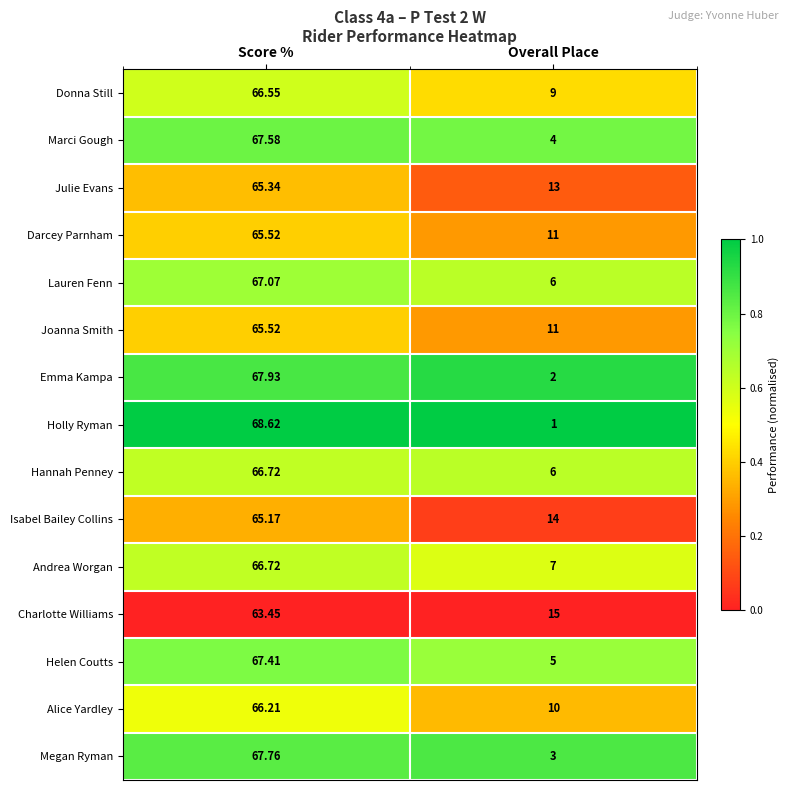

At which label does Marci Gough reach its minimum?

Overall Place